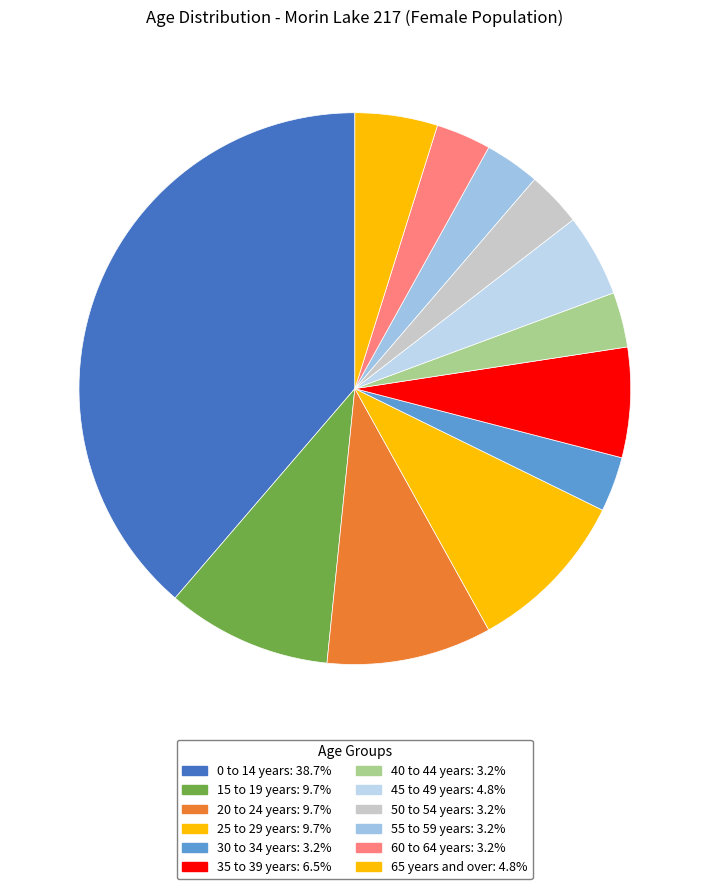

Which category has the biggest portion of the pie?

0 to 14 years